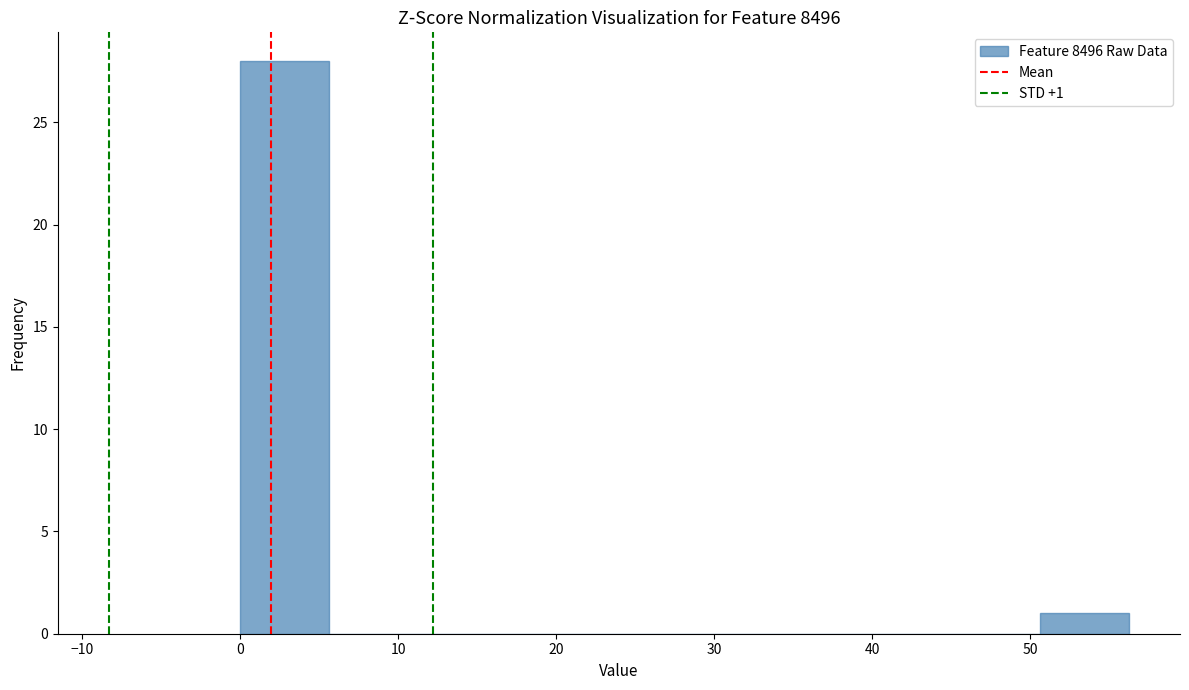

Which range on the x-axis has the tallest bar?

0 to 6